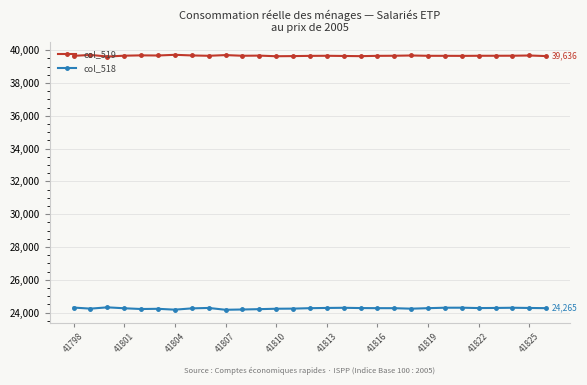

At how many categories does at least one series exceed 29378?

29